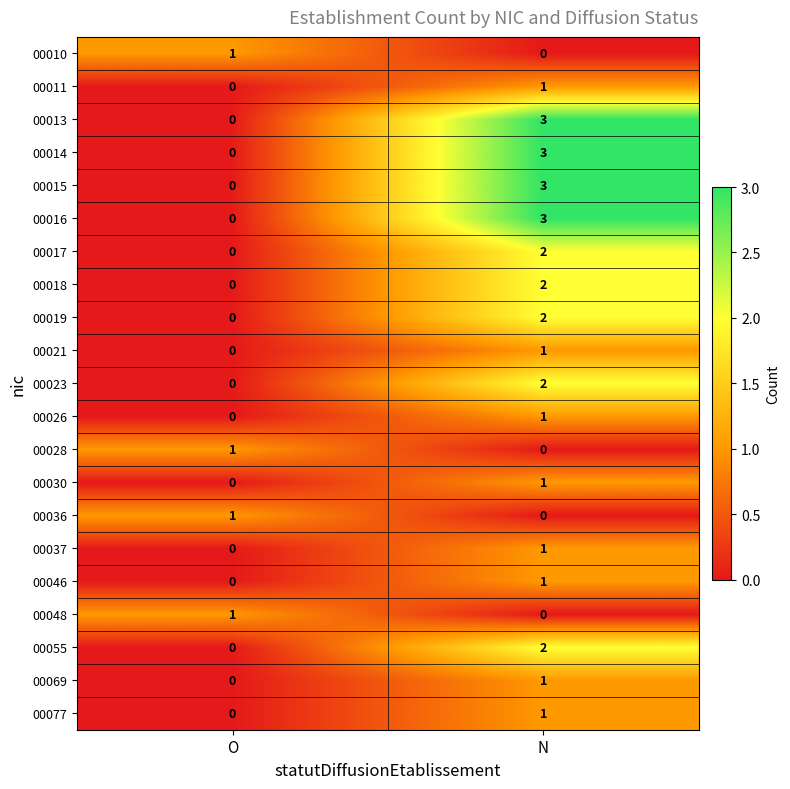

Is it true that 00015 equals 3 at N?

True